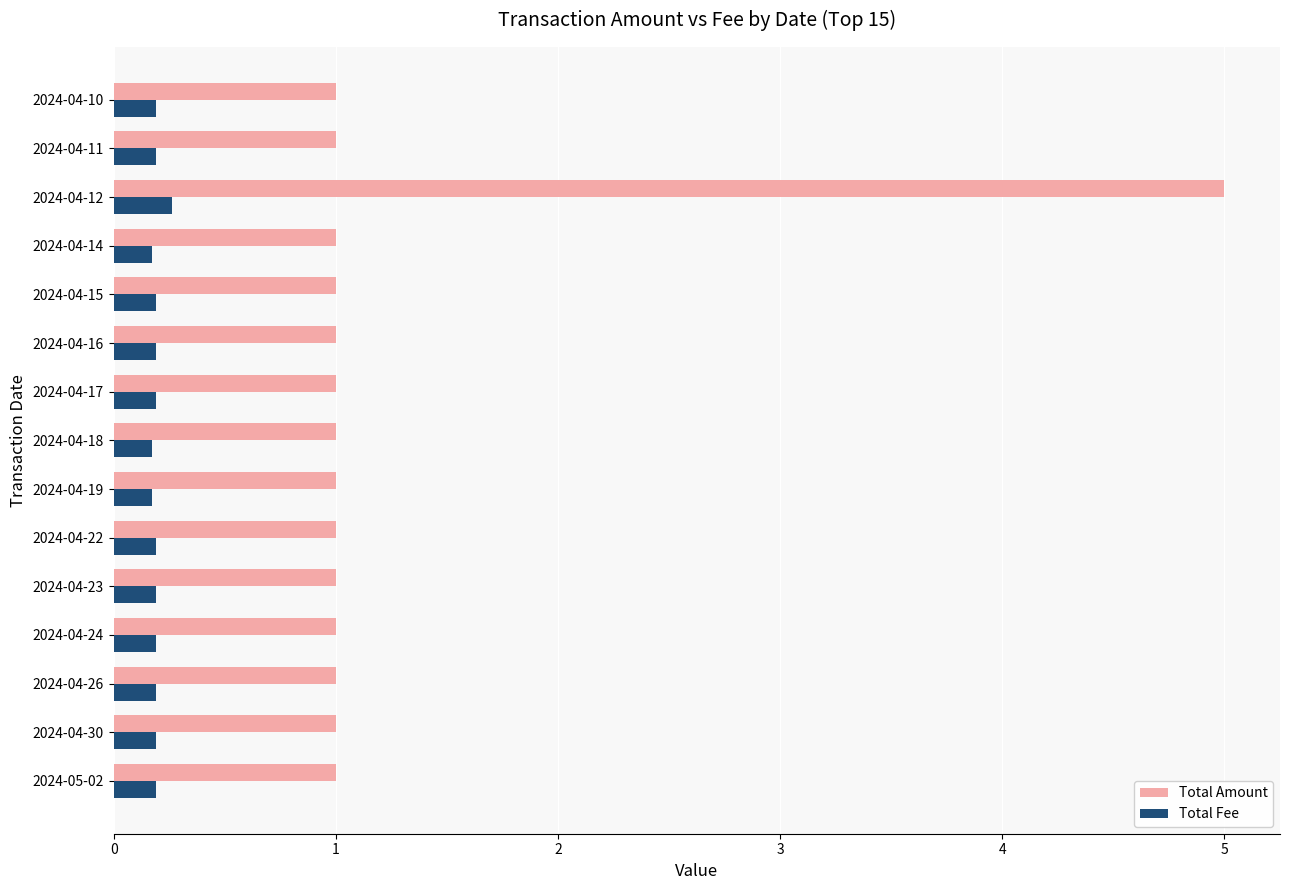

Which label corresponds to the largest value in the chart?

2024-04-12